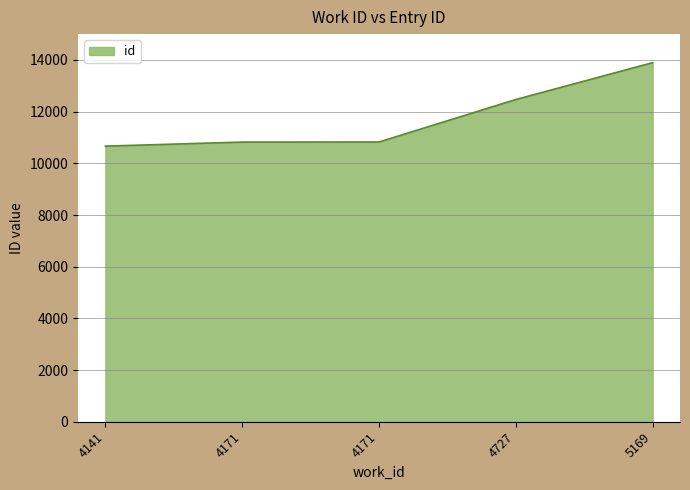

How many lines are shown in the chart?

1